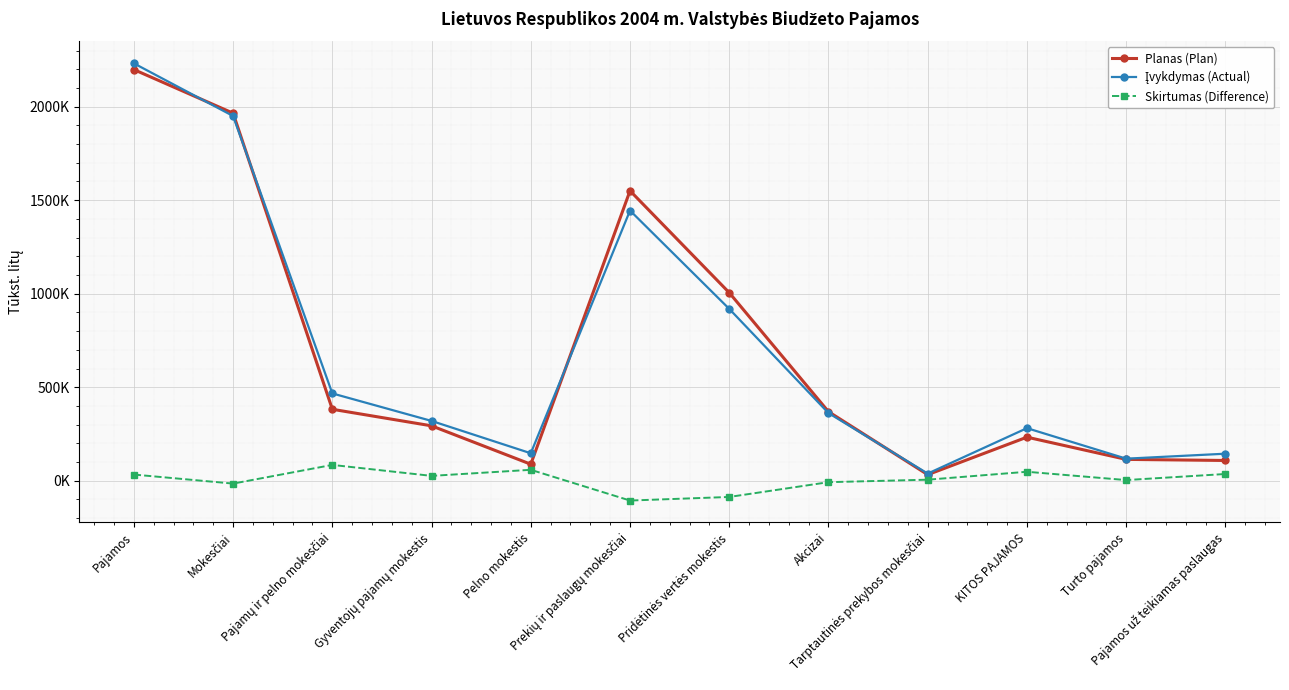

What is the label of the 11th point from the right?

Mokesčiai